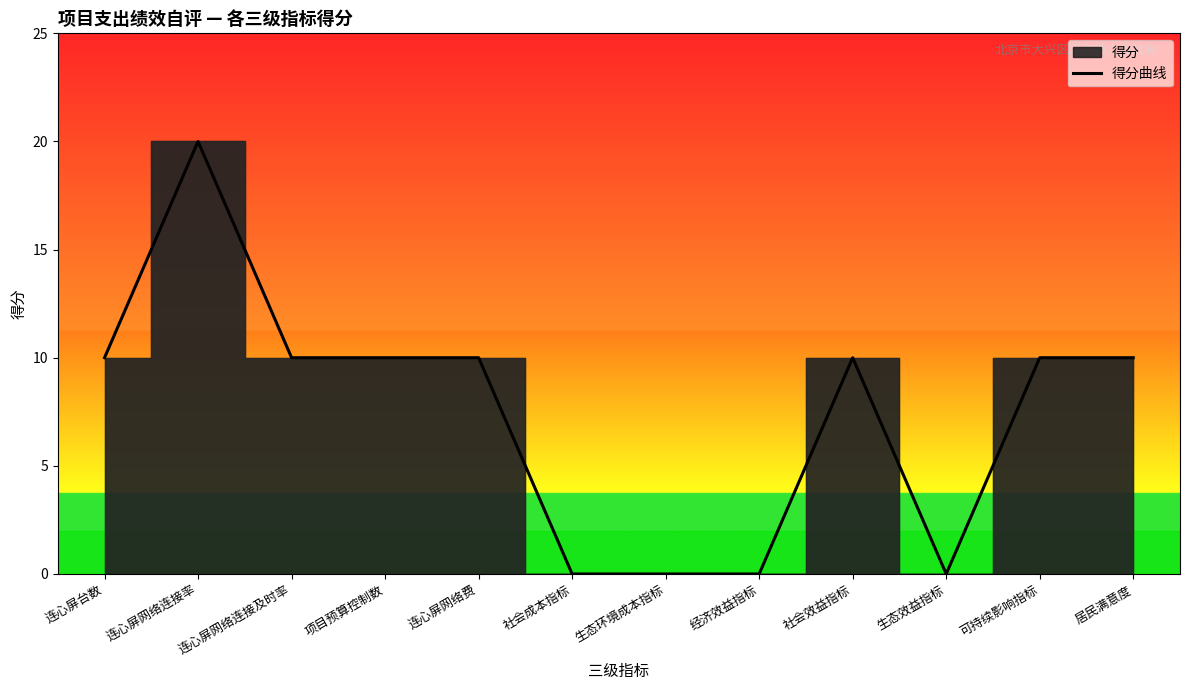

What is the change in value from 连心屏网络连接及时率 to 社会成本指标?

-10